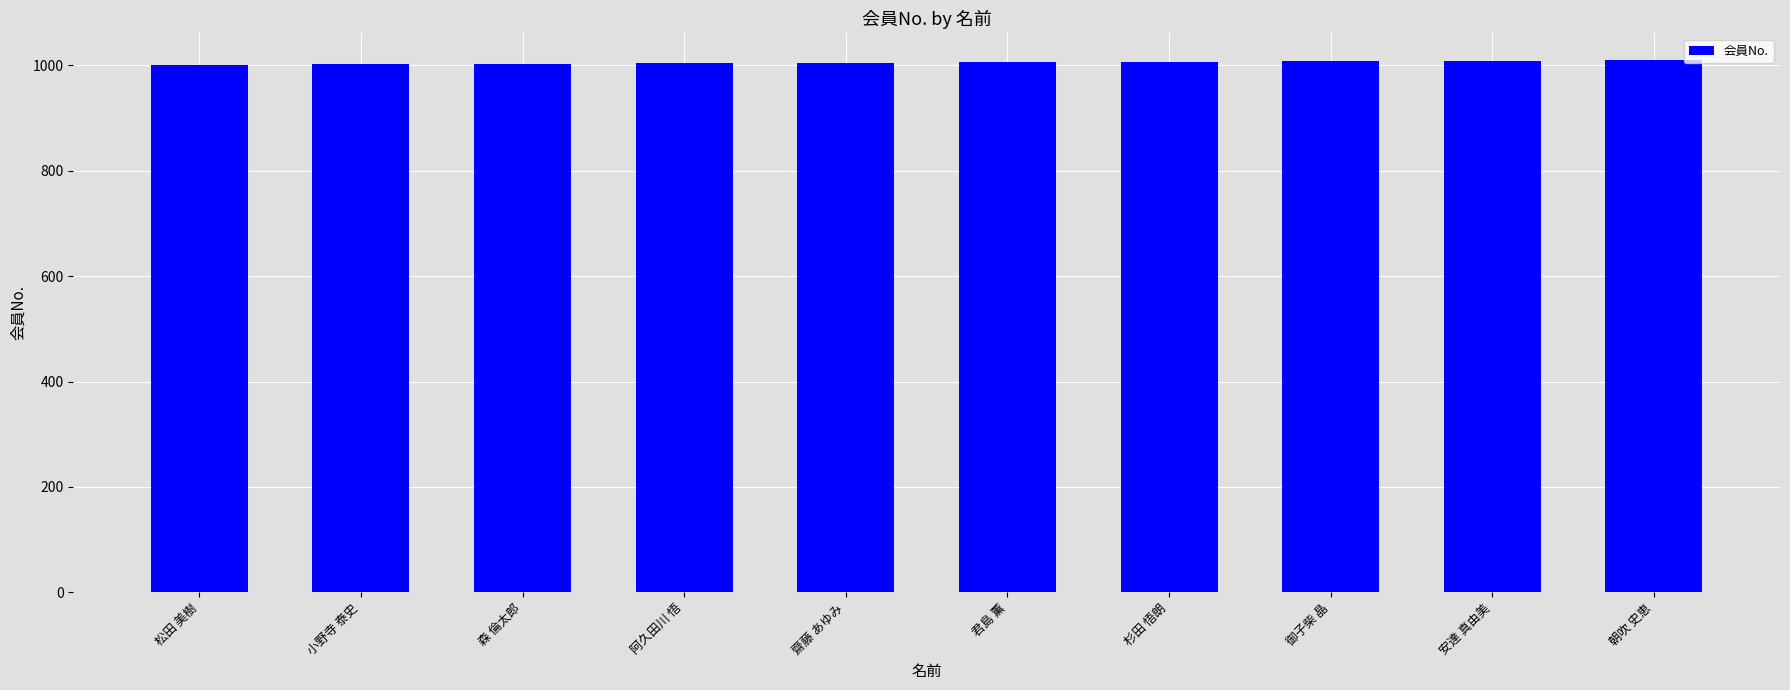

What is the value of the 1st bar from the left?

1001